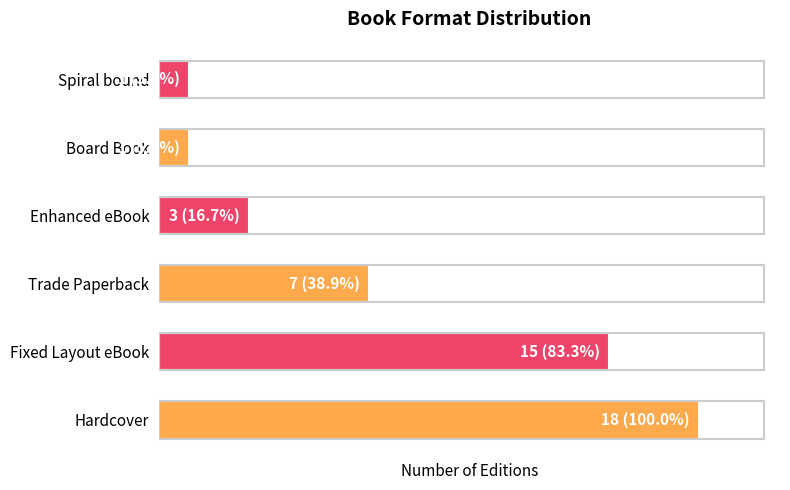

How many series are shown in this chart?

1